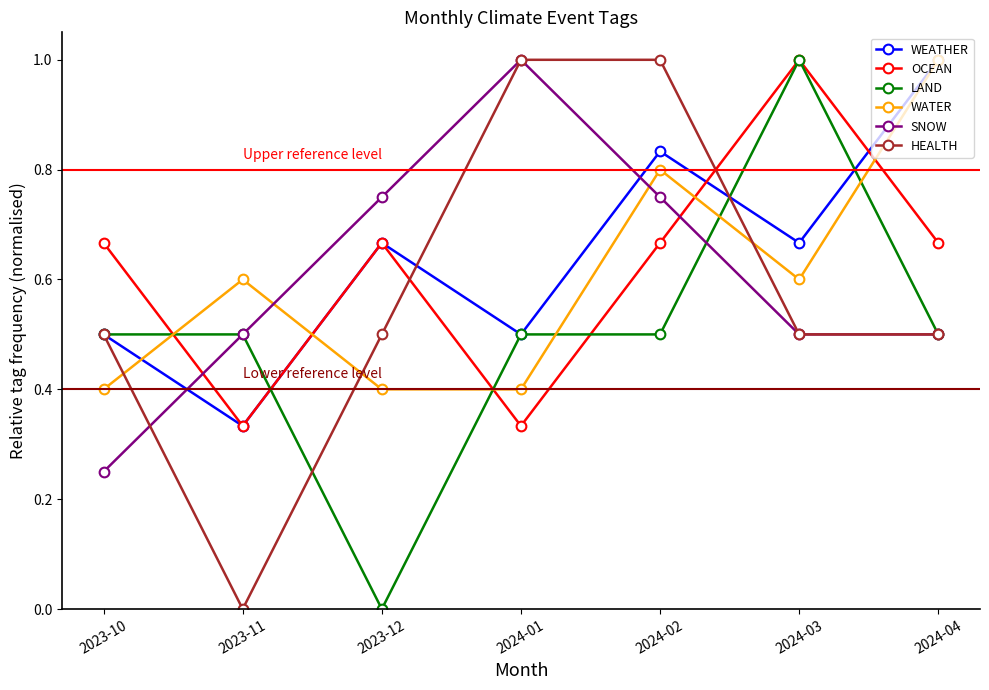

At which category does SNOW reach its first local peak?

2024-01